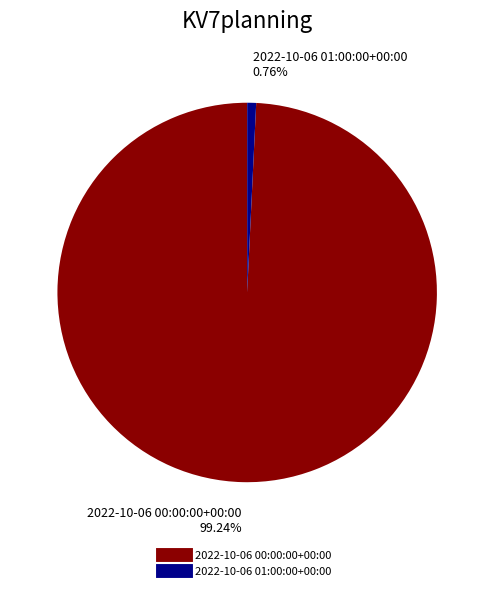

Is it true that 2022-10-06 00:00:00+00:00 is 99% of the pie?

True